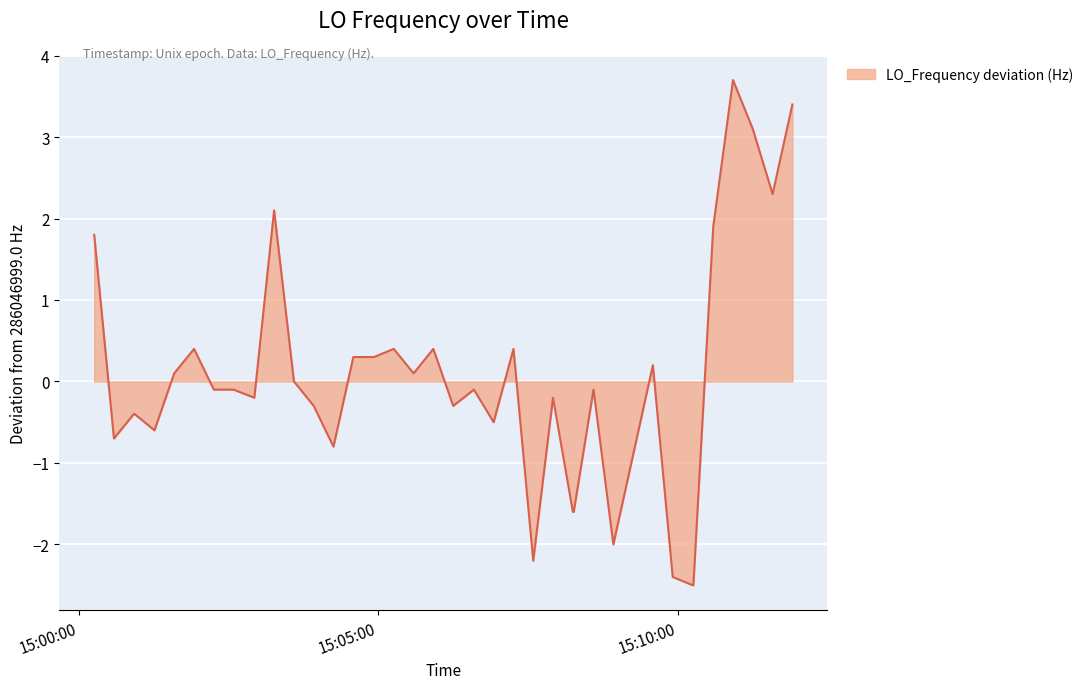

What is the difference between the maximum and minimum values?

6.2